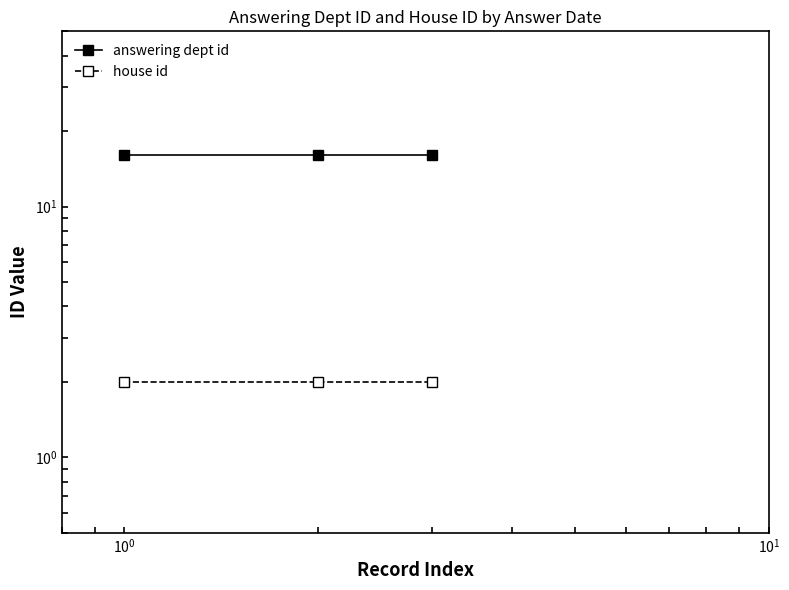

The answering dept id series shows 11 at $\mathdefault{10^{-2}}$. True or false?

False